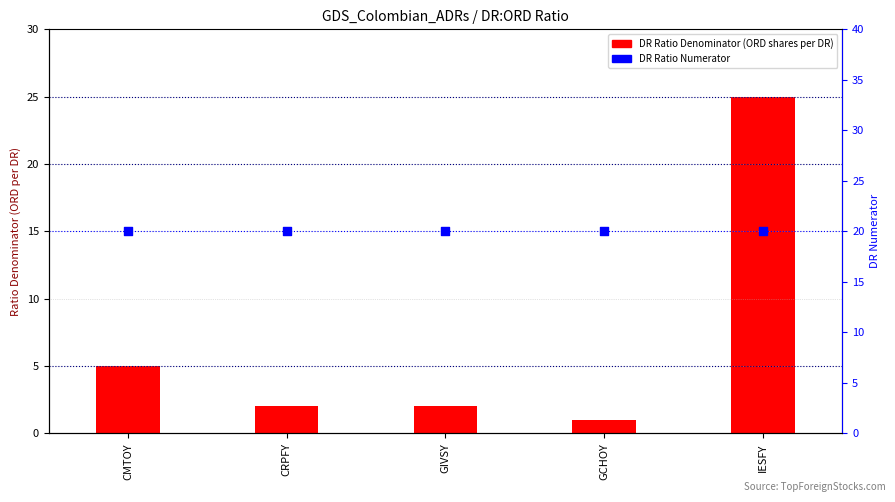

Is the value of DR Denominator (ORD shares per DR) at GIVSY greater than the value of DR Numerator at CMTOY?

No